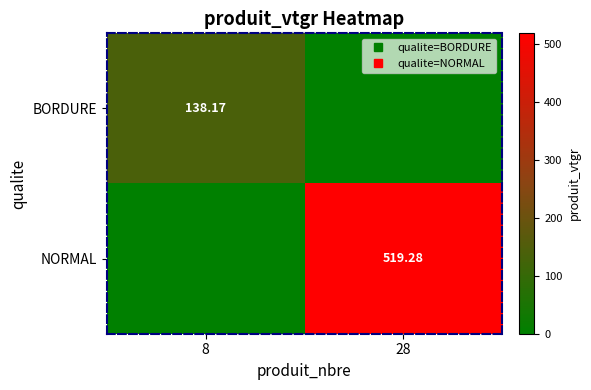

Which series has the largest total across all categories?

NORMAL